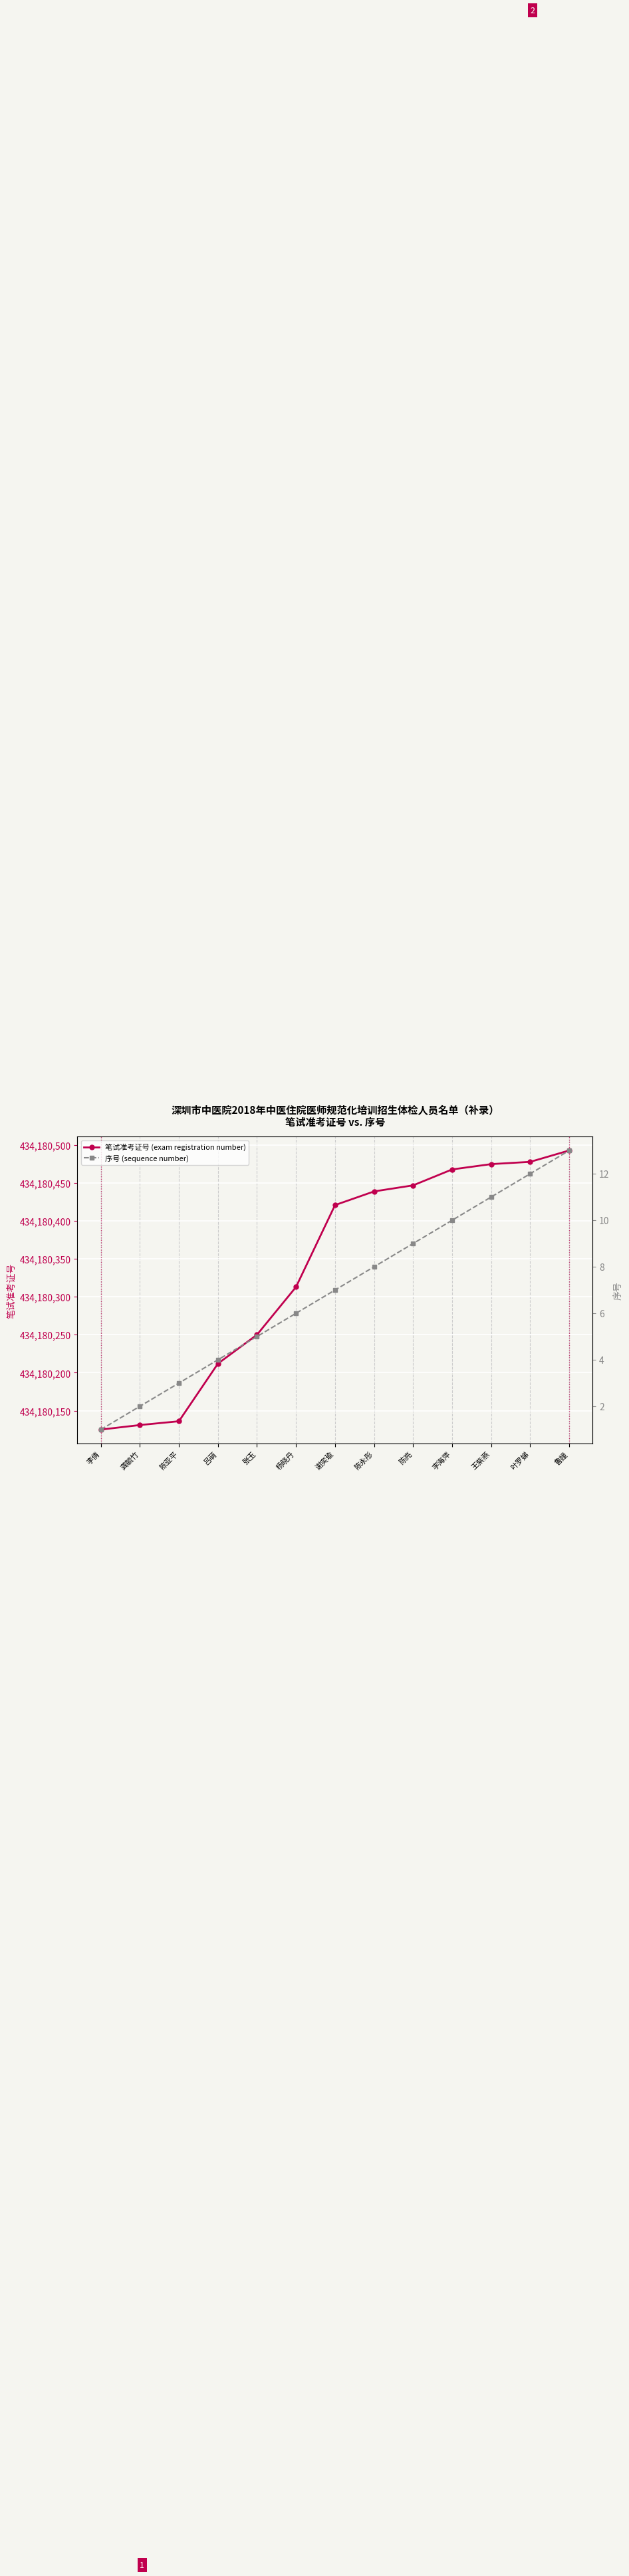

Which series has the widest spread of values?

笔试准考证号 (exam registration number)